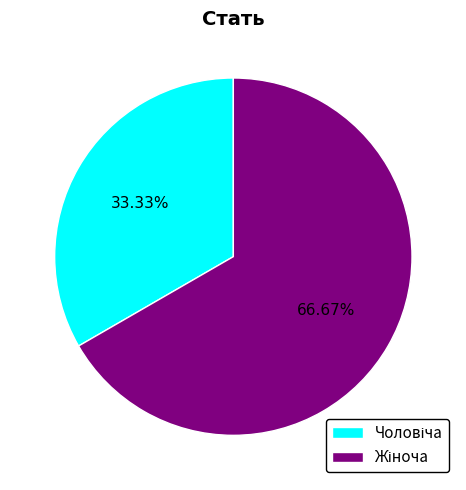

Does any single category account for the majority?

Yes